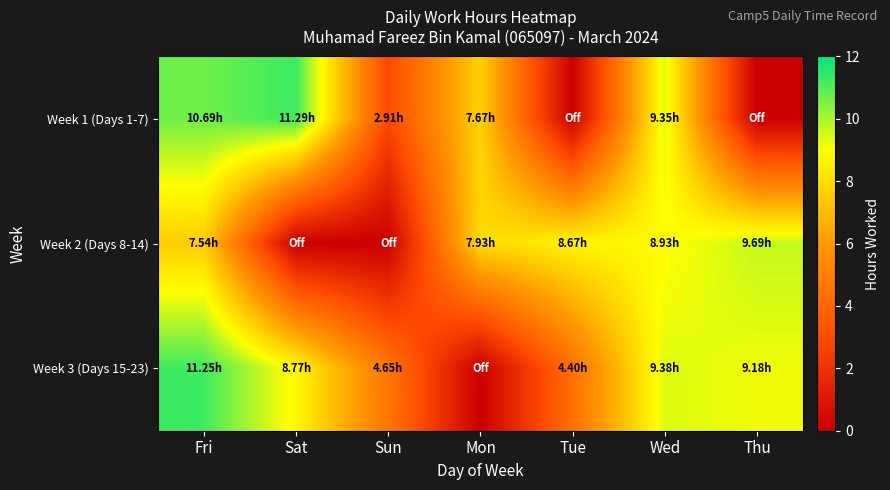

Which has a higher value, Fri or Mon?

Fri